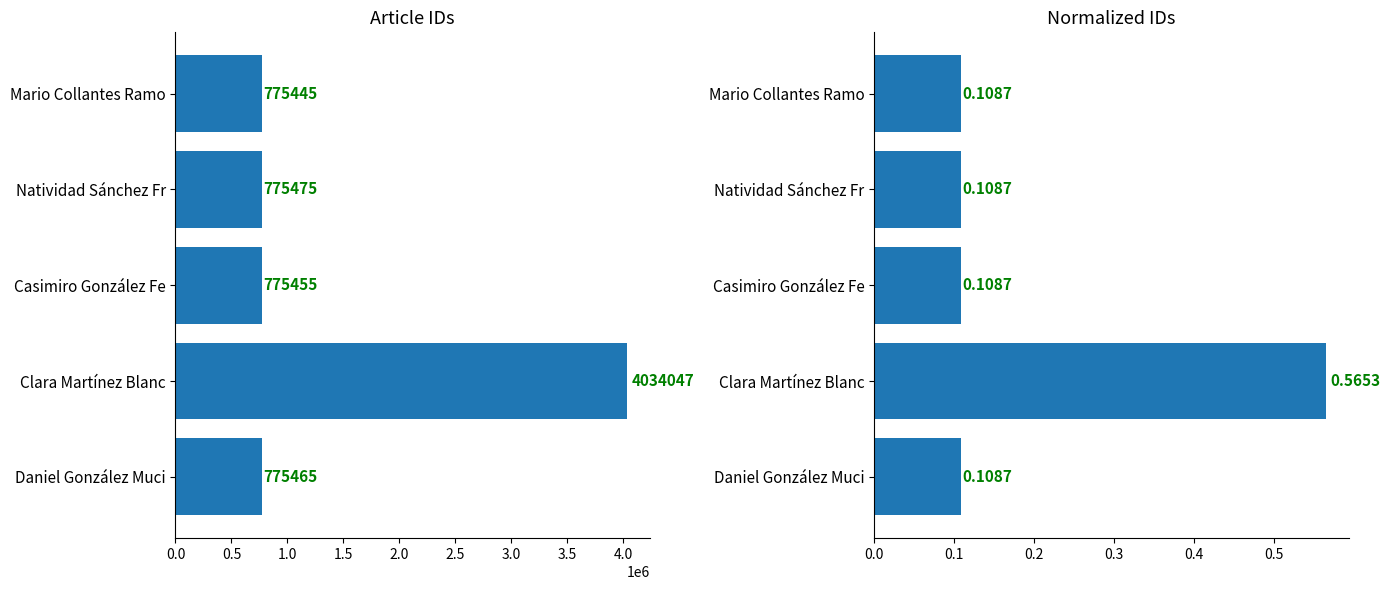

Count the Normalized ArticleId values in the range 0 to 1.

5